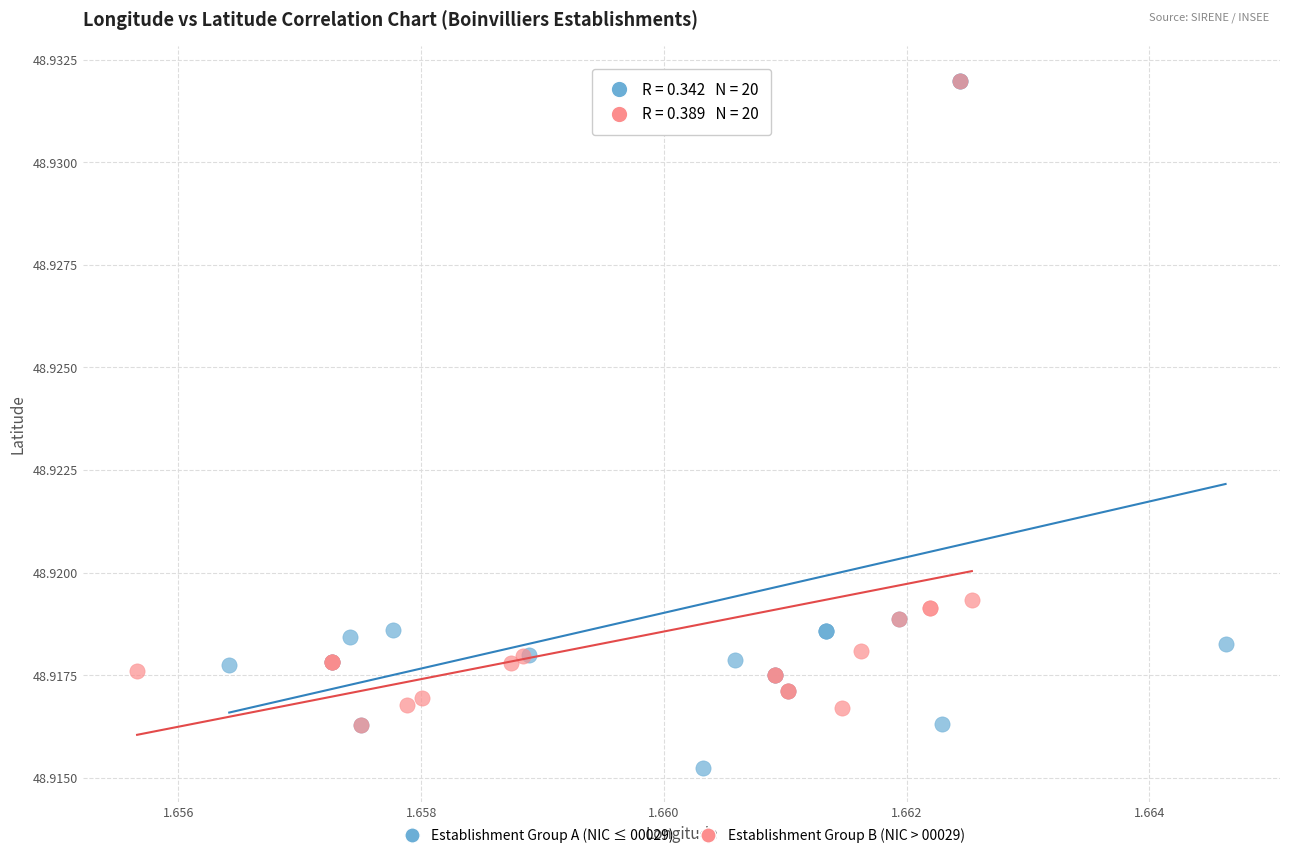

Which series has the widest spread of Y values?

Establishment Group A (NIC ≤ 00029)